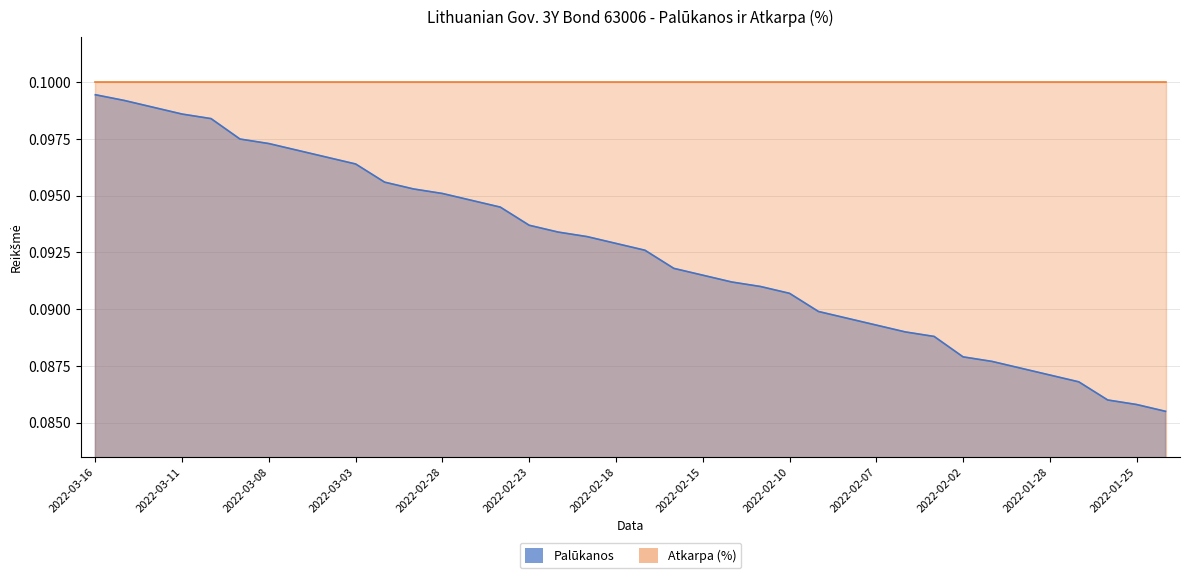

Between 2022-02-10 and 2022-01-28, which is larger?

2022-02-10